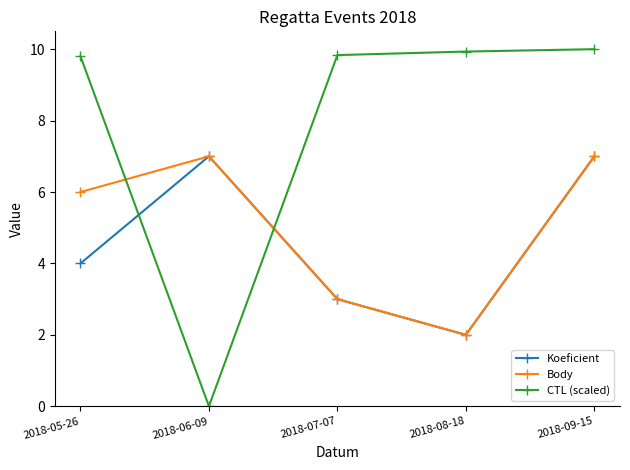

At which category does the chart reach its minimum across all series?

2018-06-09